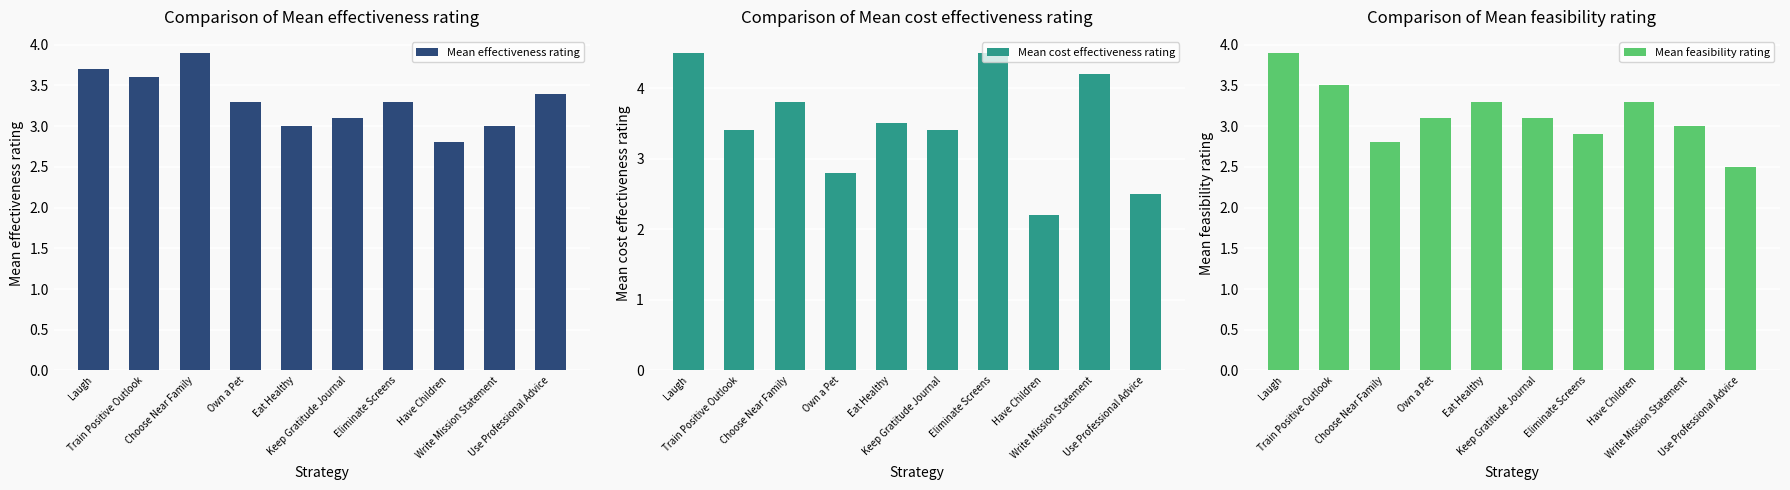

The Mean feasibility rating series shows 1.7 at Own a Pet. True or false?

False